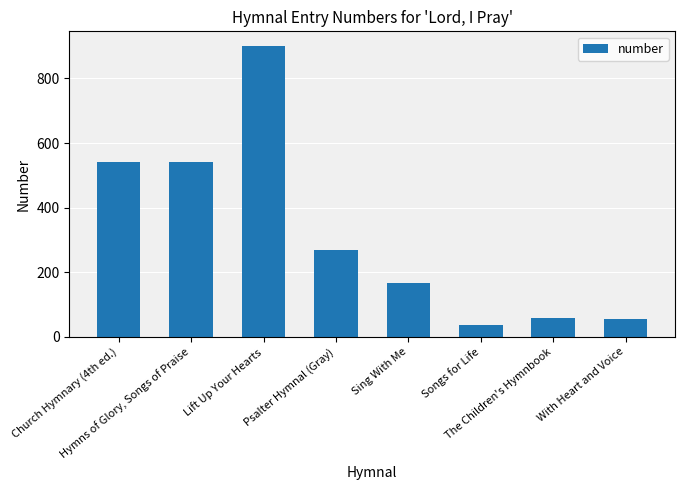

How many values are below 268?

4